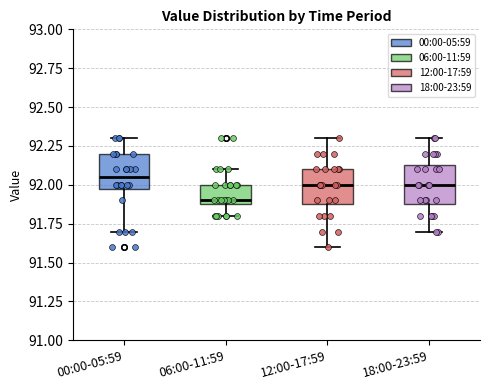

Where is the upper edge of the box for 12:00-17:59 on the y-axis? The values are not printed on the chart, so give them approximately, as read against the axis.

92.10